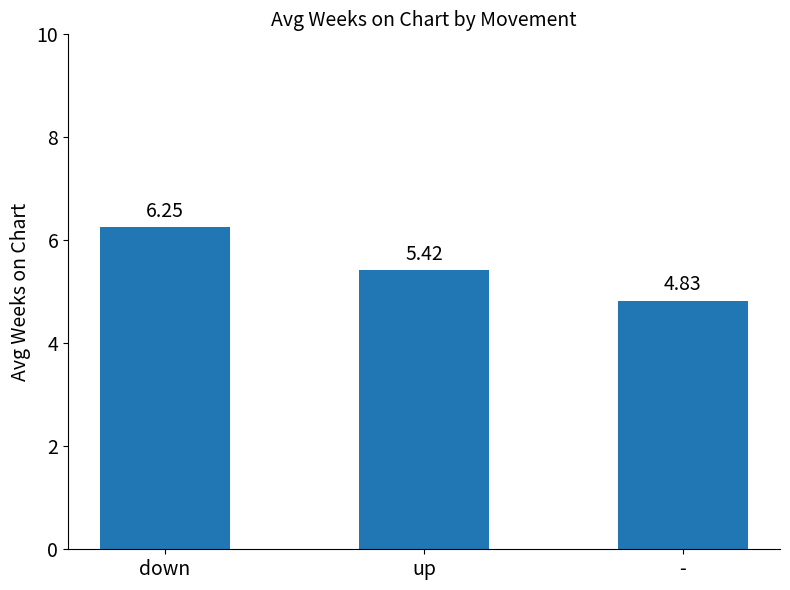

List the labels in order of value, smallest first.

-, up, down